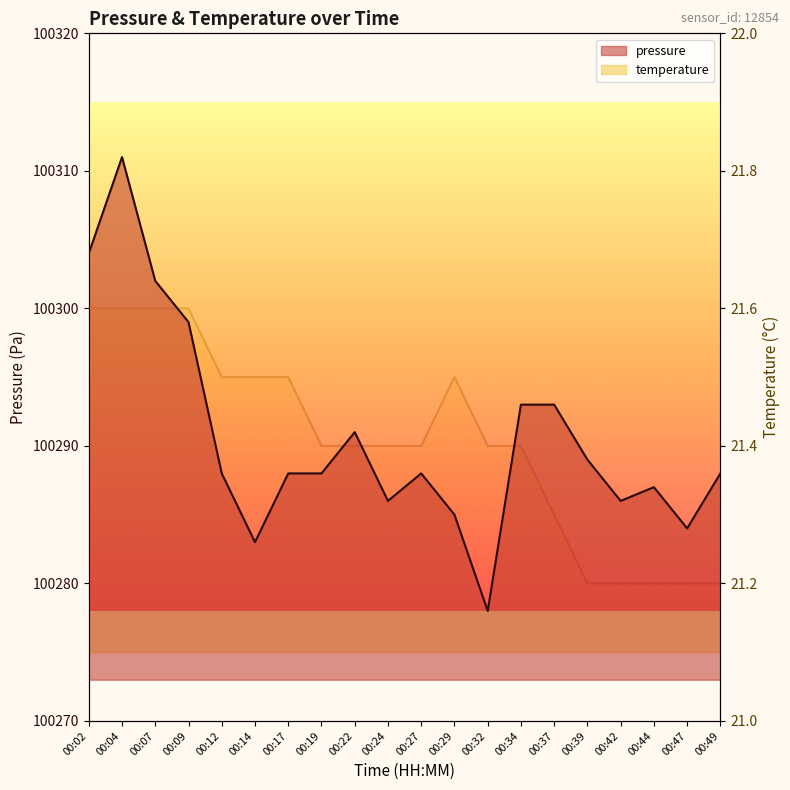

Is it true that temperature equals 33.7 at 00:27?

False